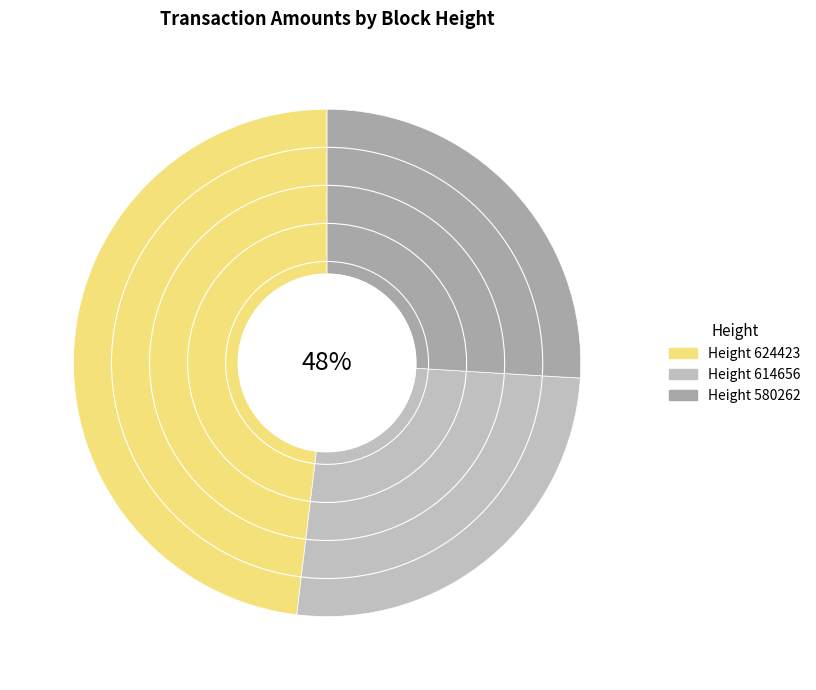

Which category has the biggest portion of the pie?

624423